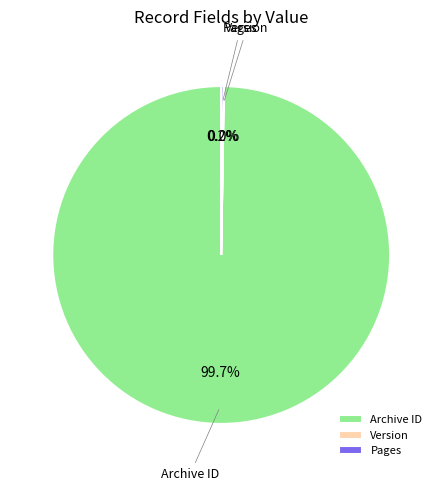

Which category accounts for the majority?

Archive ID